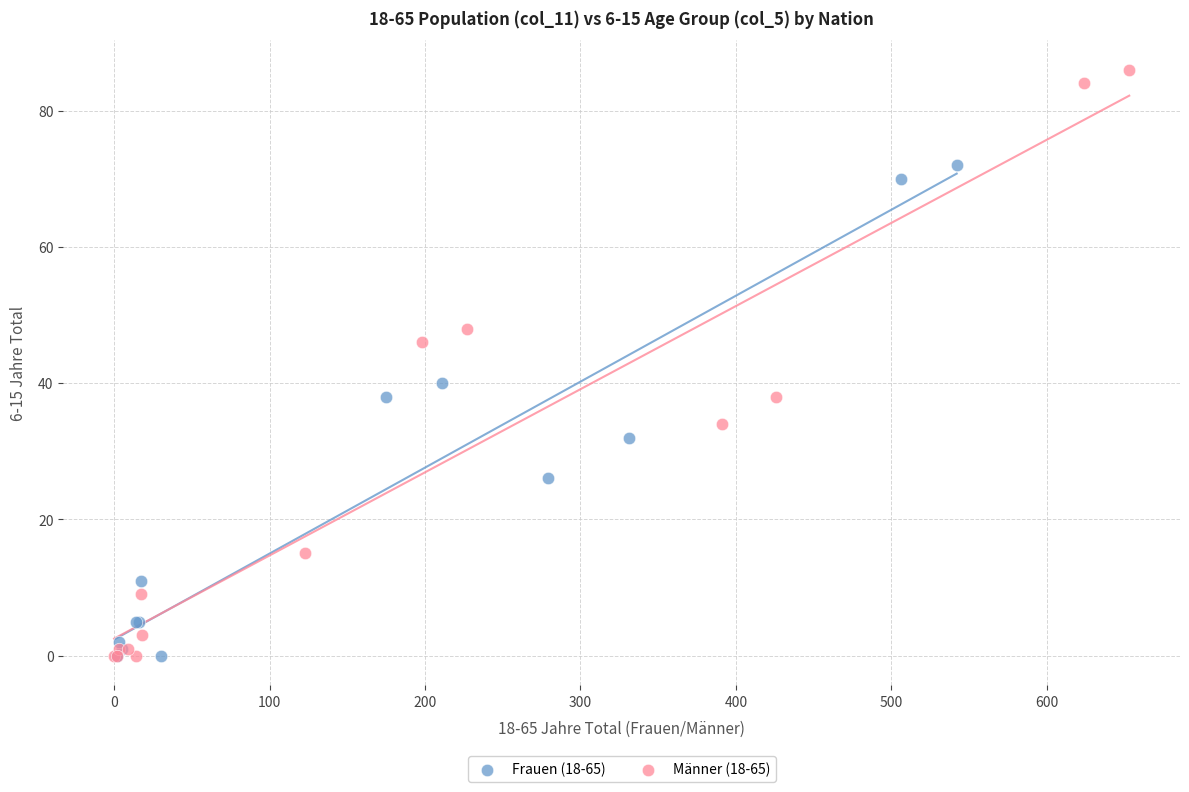

Which series contains the highest Y value?

Männer (18-65)